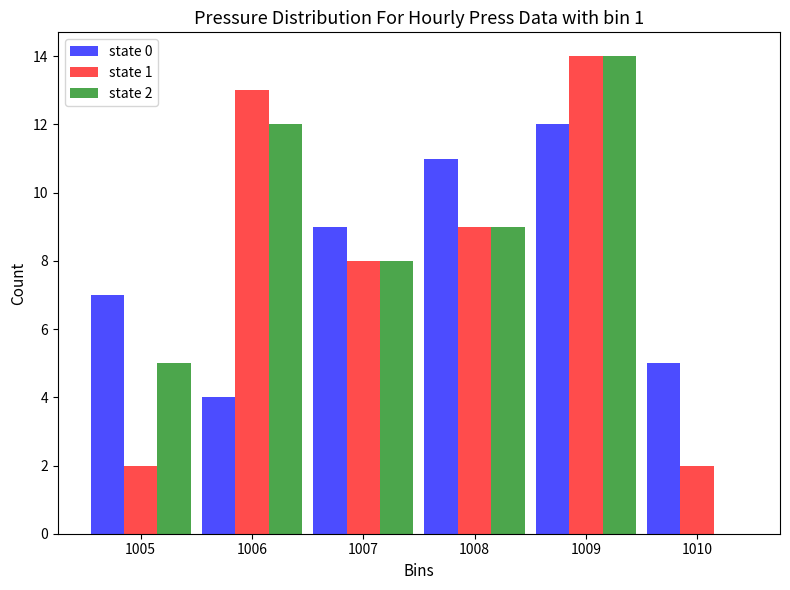

Reading left to right, what are all the values shown in this chart?

state 0: 1005=7	1006=4	1007=9	1008=11	1009=12	1010=5
state 1: 1005=2	1006=13	1007=8	1008=9	1009=14	1010=2
state 2: 1005=5	1006=12	1007=8	1008=9	1009=14	1010=0